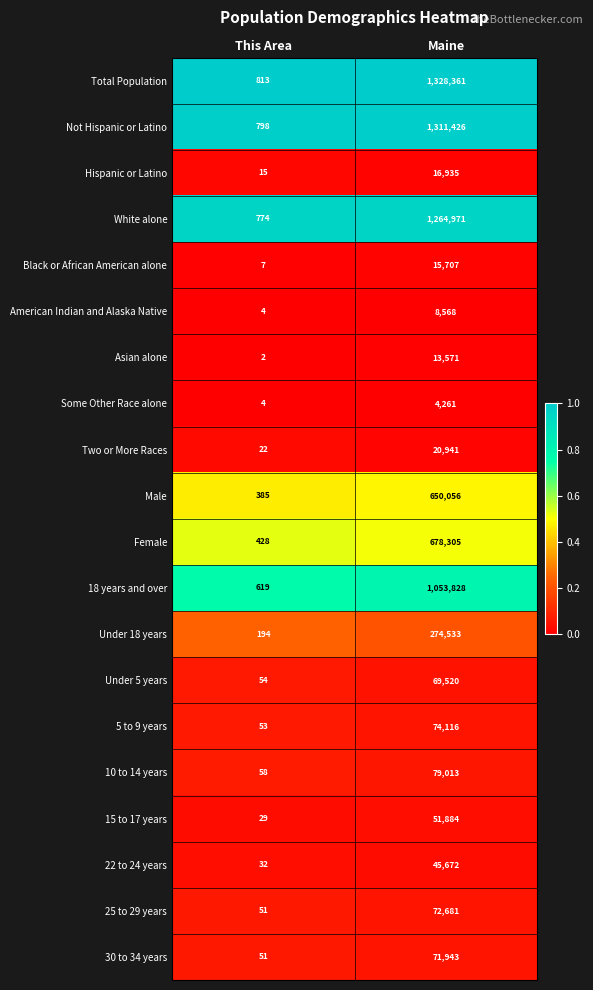

Rank the categories by Black or African American alone value from highest to lowest.

Maine, This Area